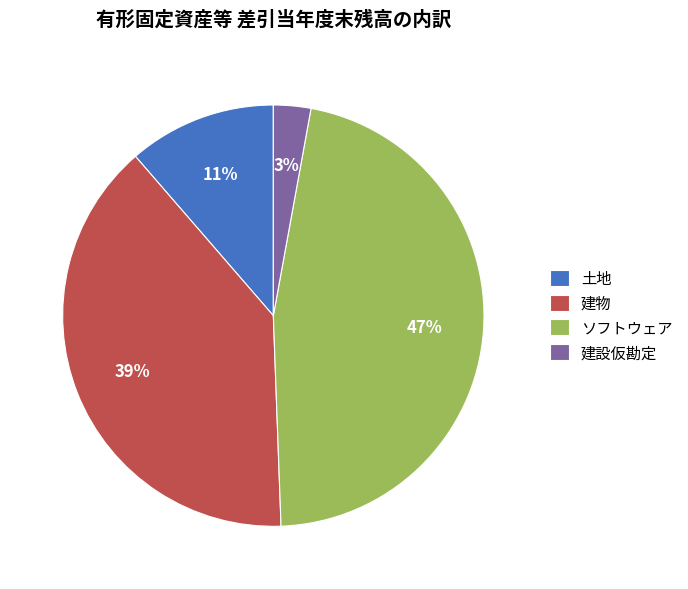

To the nearest percent, what percentage of the pie is 建物?

39%